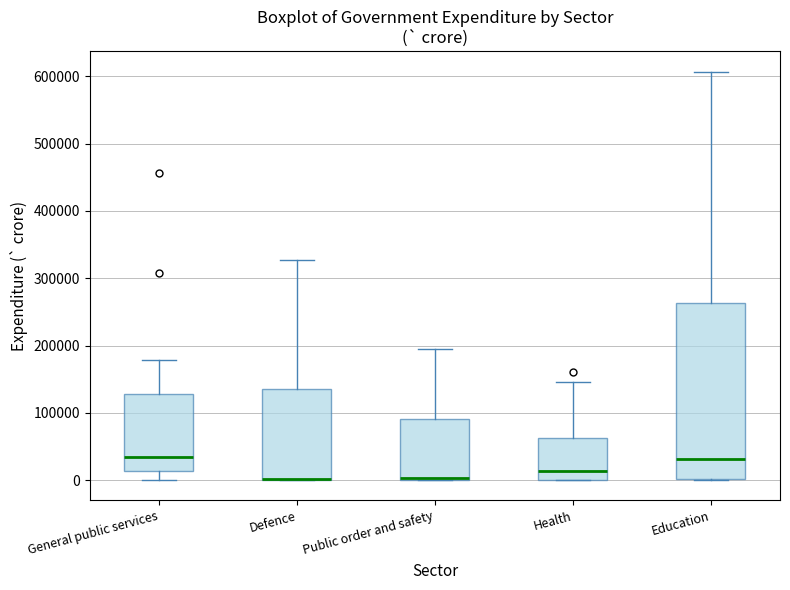

Comparing the boxes themselves (not the whiskers), which one is the tallest?

Education